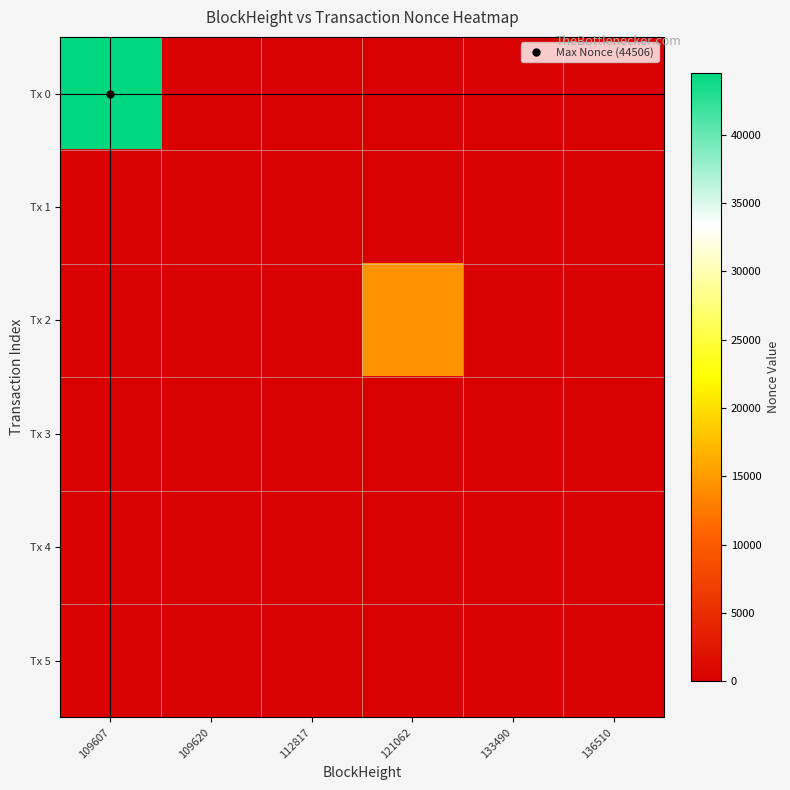

Which series has the largest range (max minus min)?

Tx 0